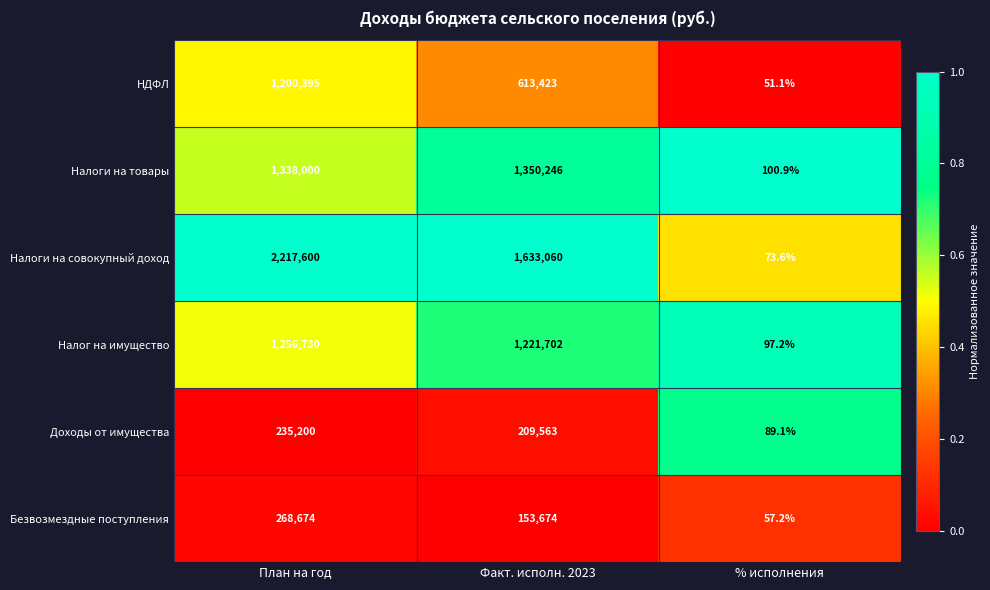

What is the maximum value for Налоги на товары?

1350246.0